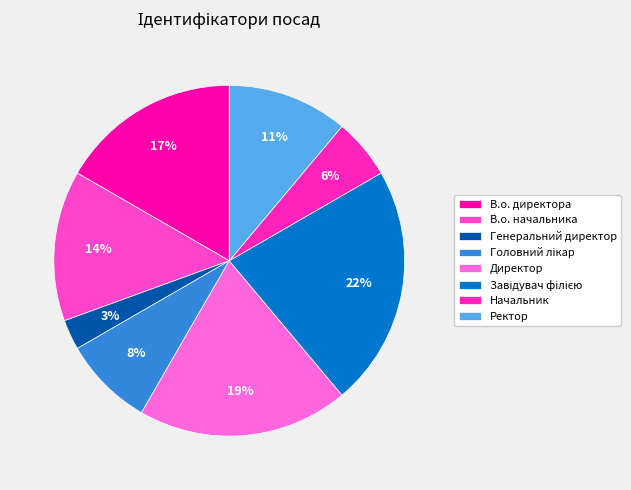

To the nearest percent, what is the difference between the largest and smallest slice percentages?

19%